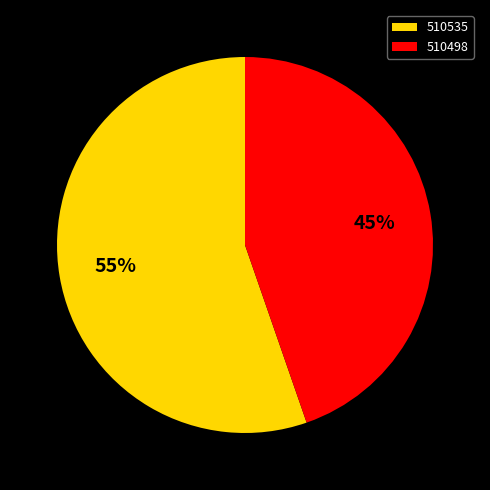

To the nearest percent, what is the combined percentage of 510498 and 510535?

100%